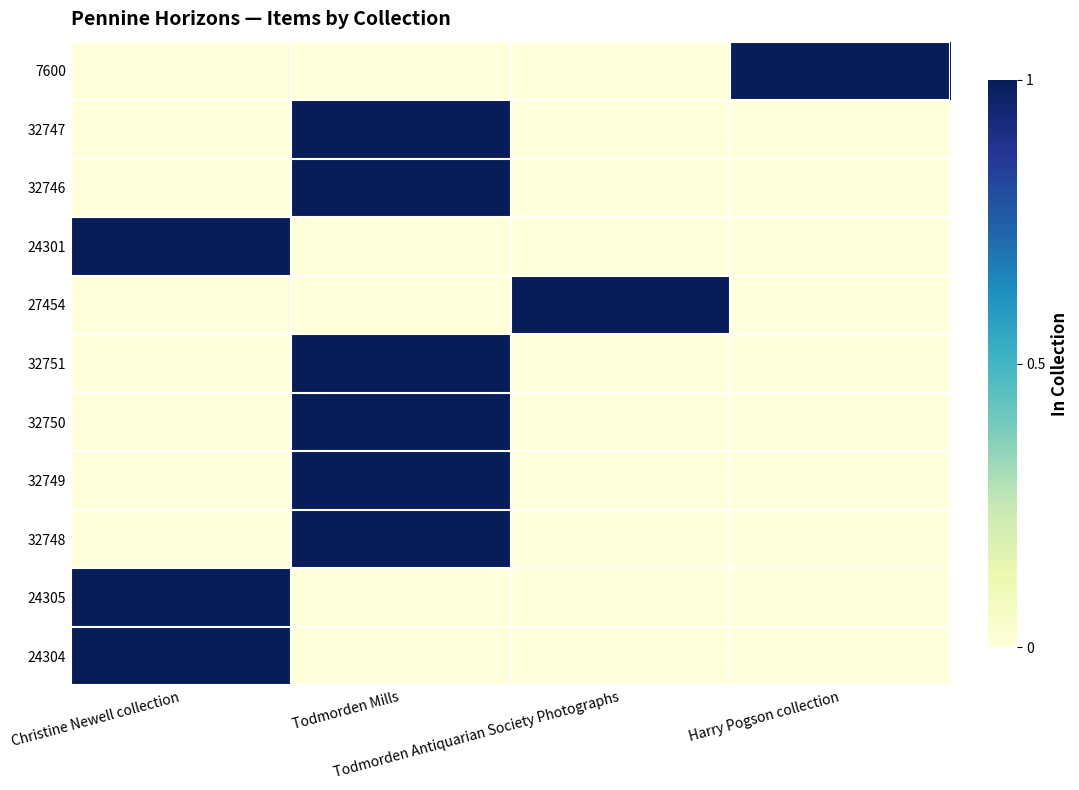

Reading right to left, extract all data points from this chart.

24304: Harry Pogson collection=0	Todmorden Antiquarian Society Photographs=0	Todmorden Mills=0	Christine Newell collection=1
24305: Harry Pogson collection=0	Todmorden Antiquarian Society Photographs=0	Todmorden Mills=0	Christine Newell collection=1
32748: Harry Pogson collection=0	Todmorden Antiquarian Society Photographs=0	Todmorden Mills=1	Christine Newell collection=0
32749: Harry Pogson collection=0	Todmorden Antiquarian Society Photographs=0	Todmorden Mills=1	Christine Newell collection=0
32750: Harry Pogson collection=0	Todmorden Antiquarian Society Photographs=0	Todmorden Mills=1	Christine Newell collection=0
32751: Harry Pogson collection=0	Todmorden Antiquarian Society Photographs=0	Todmorden Mills=1	Christine Newell collection=0
27454: Harry Pogson collection=0	Todmorden Antiquarian Society Photographs=1	Todmorden Mills=0	Christine Newell collection=0
24301: Harry Pogson collection=0	Todmorden Antiquarian Society Photographs=0	Todmorden Mills=0	Christine Newell collection=1
32746: Harry Pogson collection=0	Todmorden Antiquarian Society Photographs=0	Todmorden Mills=1	Christine Newell collection=0
32747: Harry Pogson collection=0	Todmorden Antiquarian Society Photographs=0	Todmorden Mills=1	Christine Newell collection=0
7600: Harry Pogson collection=1	Todmorden Antiquarian Society Photographs=0	Todmorden Mills=0	Christine Newell collection=0